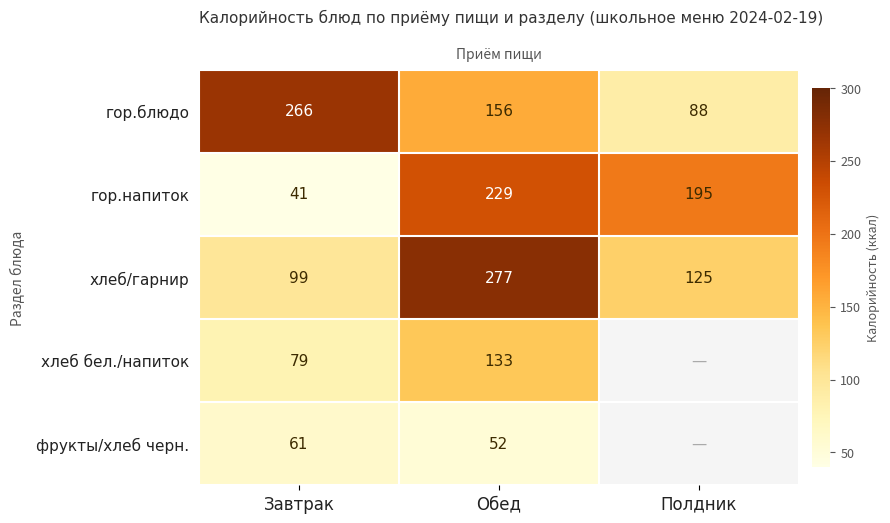

Rank the categories by гор.напиток value from lowest to highest.

Завтрак, Полдник, Обед